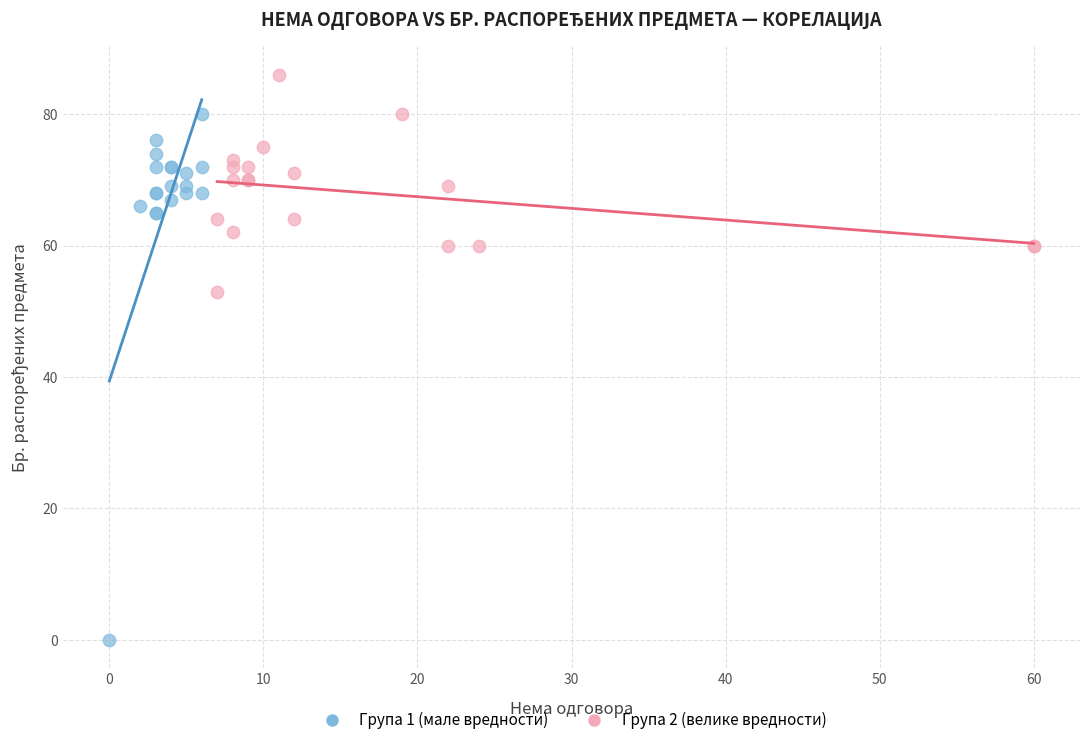

Which series has the largest Y range (max minus min)?

Група 1 (мале вредности)